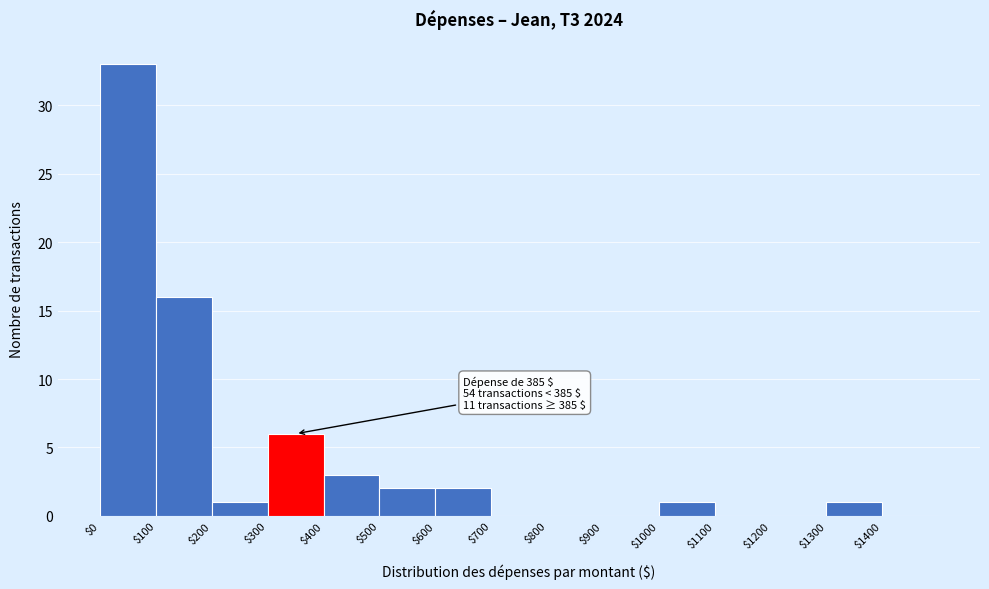

Which range on the x-axis has the tallest bar?

0 to 100